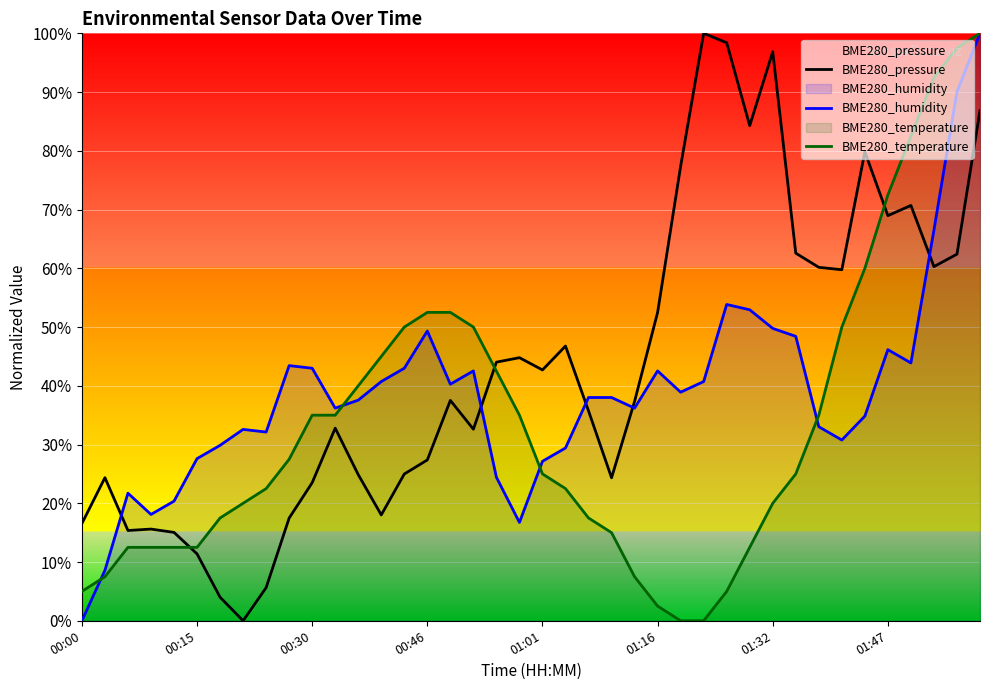

What is the average value of the BME280_humidity series?

38.7